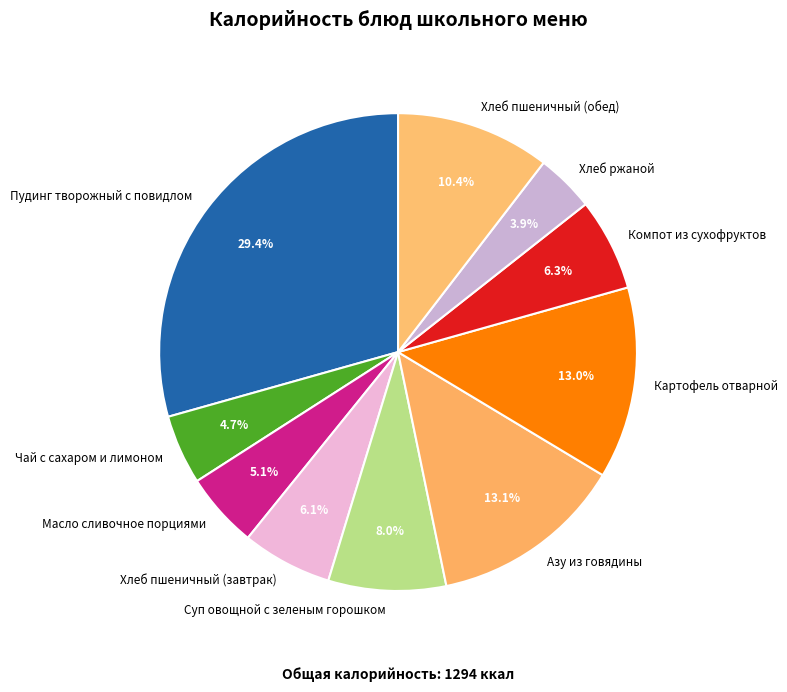

What is the smallest slice in the pie chart?

Хлеб ржаной